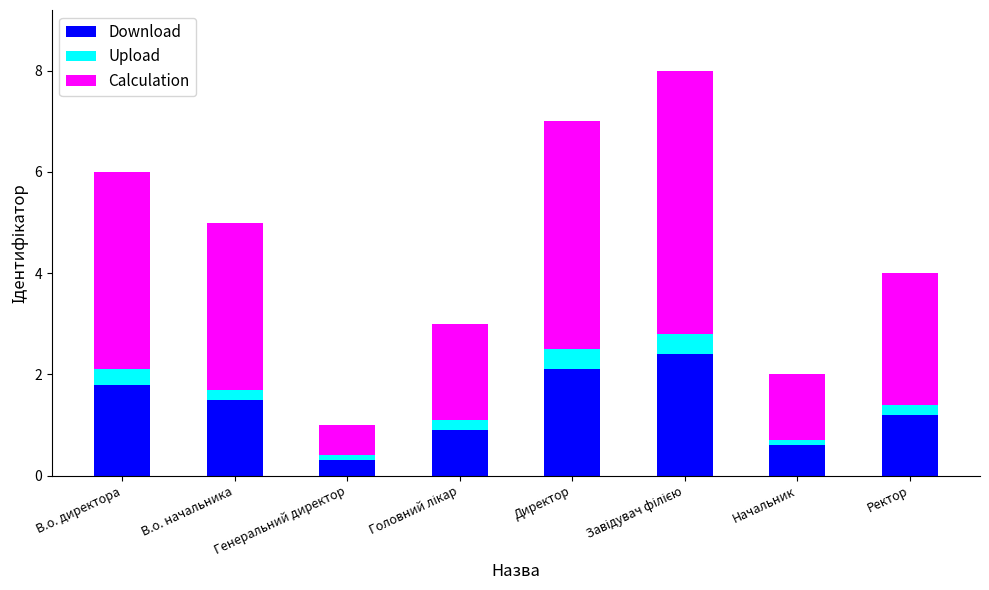

What are all the series names shown in the legend?

Download, Upload, Calculation